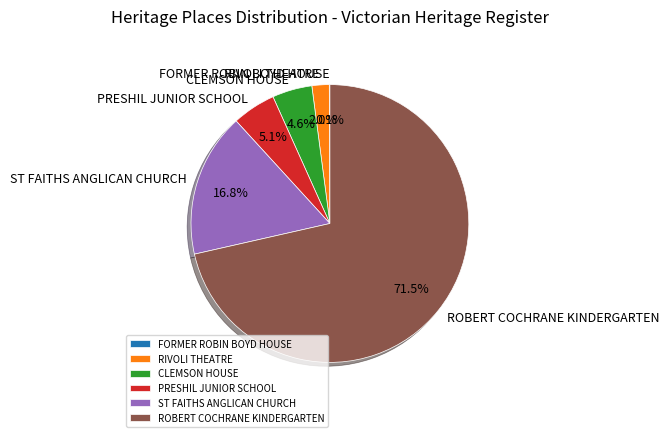

What is the ratio of the value at RIVOLI THEATRE to the value at PRESHIL JUNIOR SCHOOL?

0.4